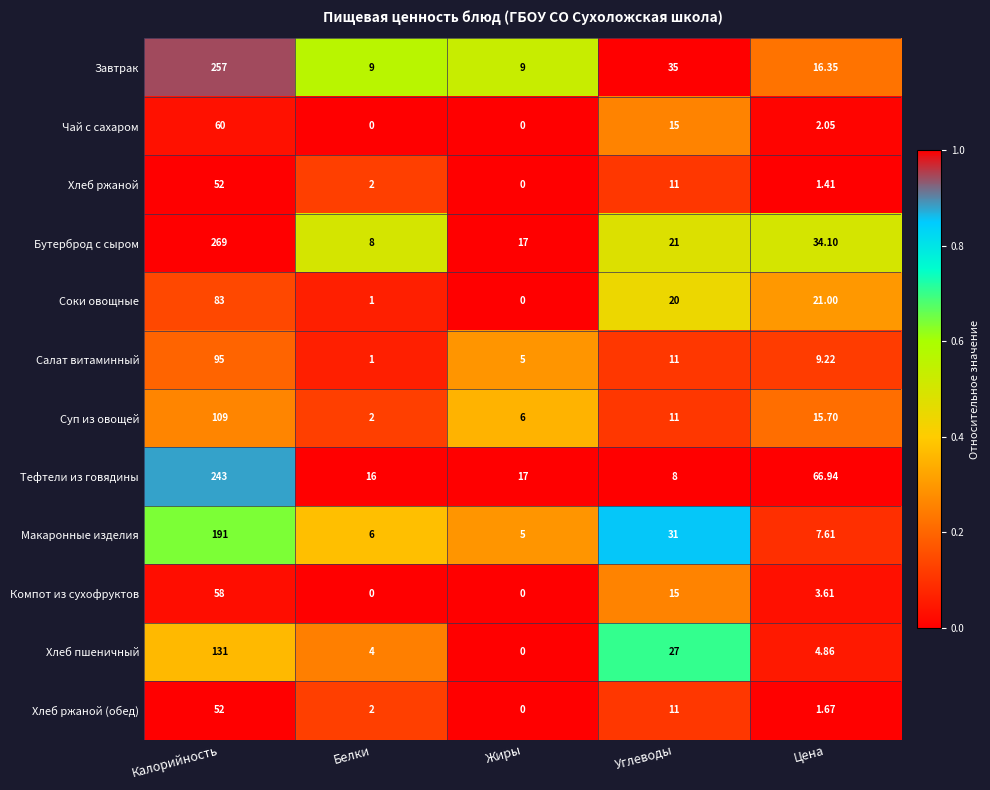

What is the total value across all series at Белки?

51.0